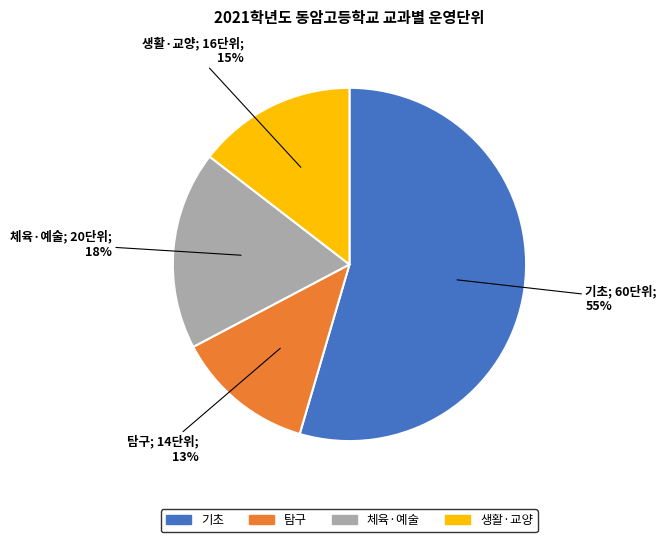

To the nearest percent, what is the difference between the largest and smallest slice percentages?

42%